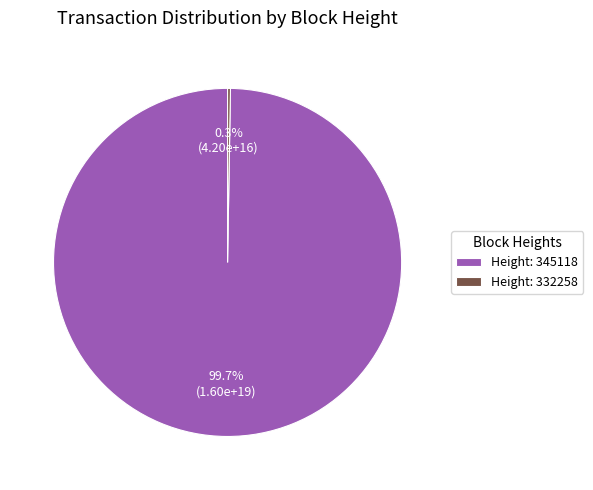

To the nearest percent, what is the difference between the largest and smallest slice percentages?

99%